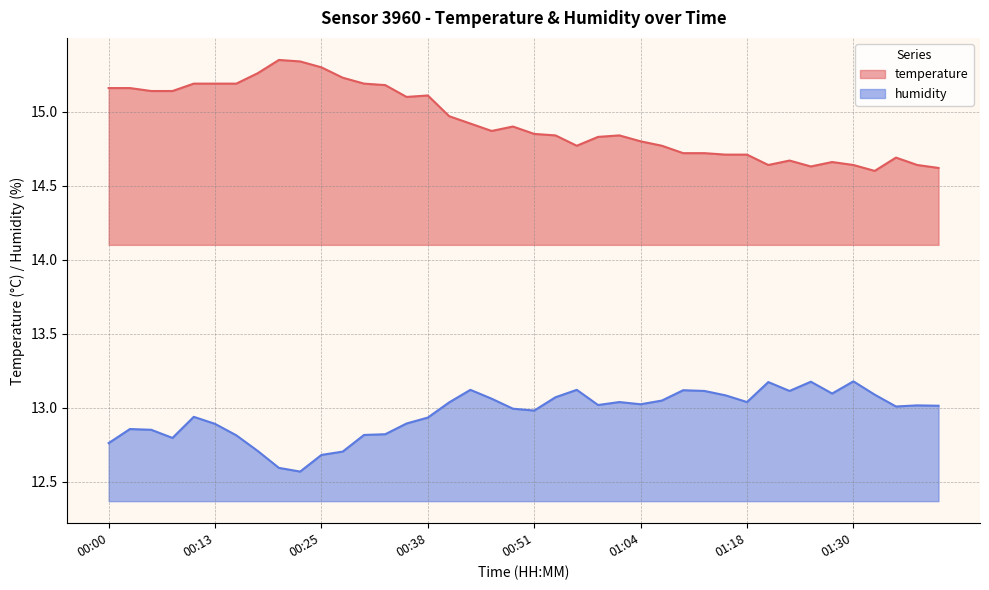

Reading left to right, extract all data points from this chart.

temperature: 00:00=15.2	00:03=15.2	00:05=15.1	00:08=15.1	00:10=15.2	00:13=15.2	00:15=15.2	00:18=15.3	00:20=15.3	00:23=15.3	00:25=15.3	00:28=15.2	00:30=15.2	00:33=15.2	00:35=15.1	00:38=15.1	00:40=15.0	00:43=14.9	00:46=14.9	00:48=14.9	00:51=14.8	00:53=14.8	00:56=14.8	00:59=14.8	01:01=14.8	01:04=14.8	01:06=14.8	01:09=14.7	01:12=14.7	01:15=14.7	01:18=14.7	01:20=14.6	01:23=14.7	01:25=14.6	01:28=14.7	01:30=14.6	01:33=14.6	01:35=14.7	01:38=14.6	01:40=14.6
humidity: 00:00=12.8	00:03=12.9	00:05=12.8	00:08=12.8	00:10=12.9	00:13=12.9	00:15=12.8	00:18=12.7	00:20=12.6	00:23=12.6	00:25=12.7	00:28=12.7	00:30=12.8	00:33=12.8	00:35=12.9	00:38=12.9	00:40=13.0	00:43=13.1	00:46=13.1	00:48=13.0	00:51=13.0	00:53=13.1	00:56=13.1	00:59=13.0	01:01=13.0	01:04=13.0	01:06=13.0	01:09=13.1	01:12=13.1	01:15=13.1	01:18=13.0	01:20=13.2	01:23=13.1	01:25=13.2	01:28=13.1	01:30=13.2	01:33=13.1	01:35=13.0	01:38=13.0	01:40=13.0